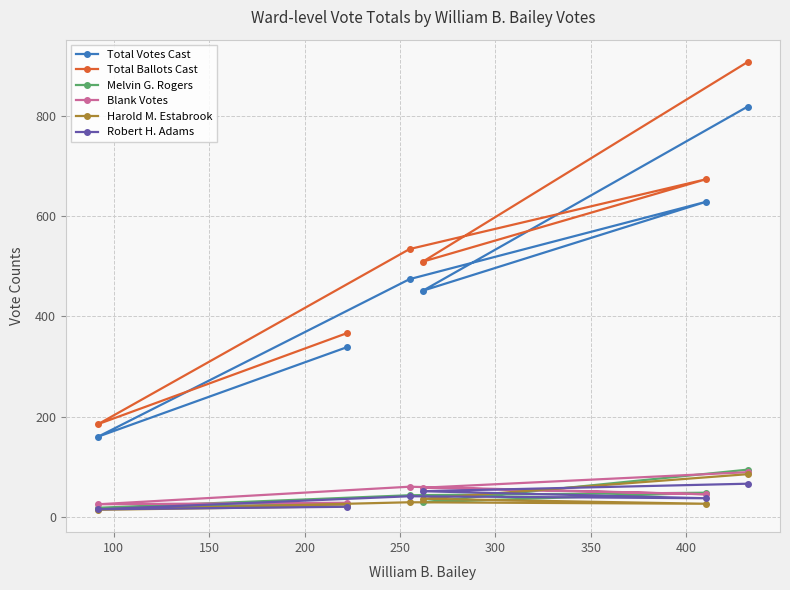

What is the maximum value shown in the chart?

907